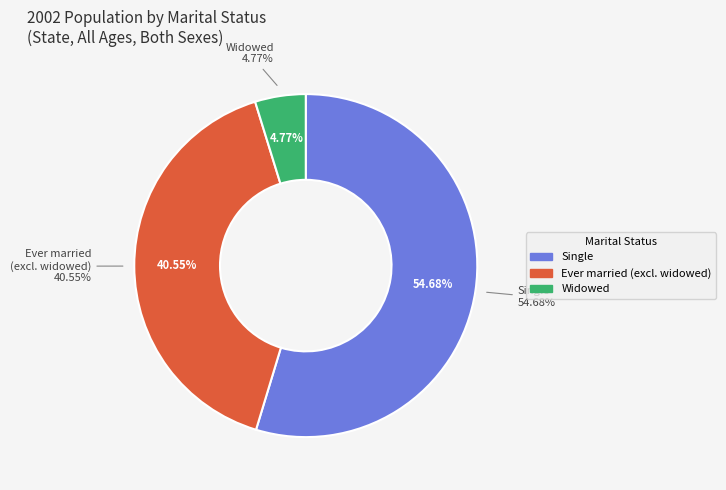

Is it true that Widowed is 18% of the pie?

False